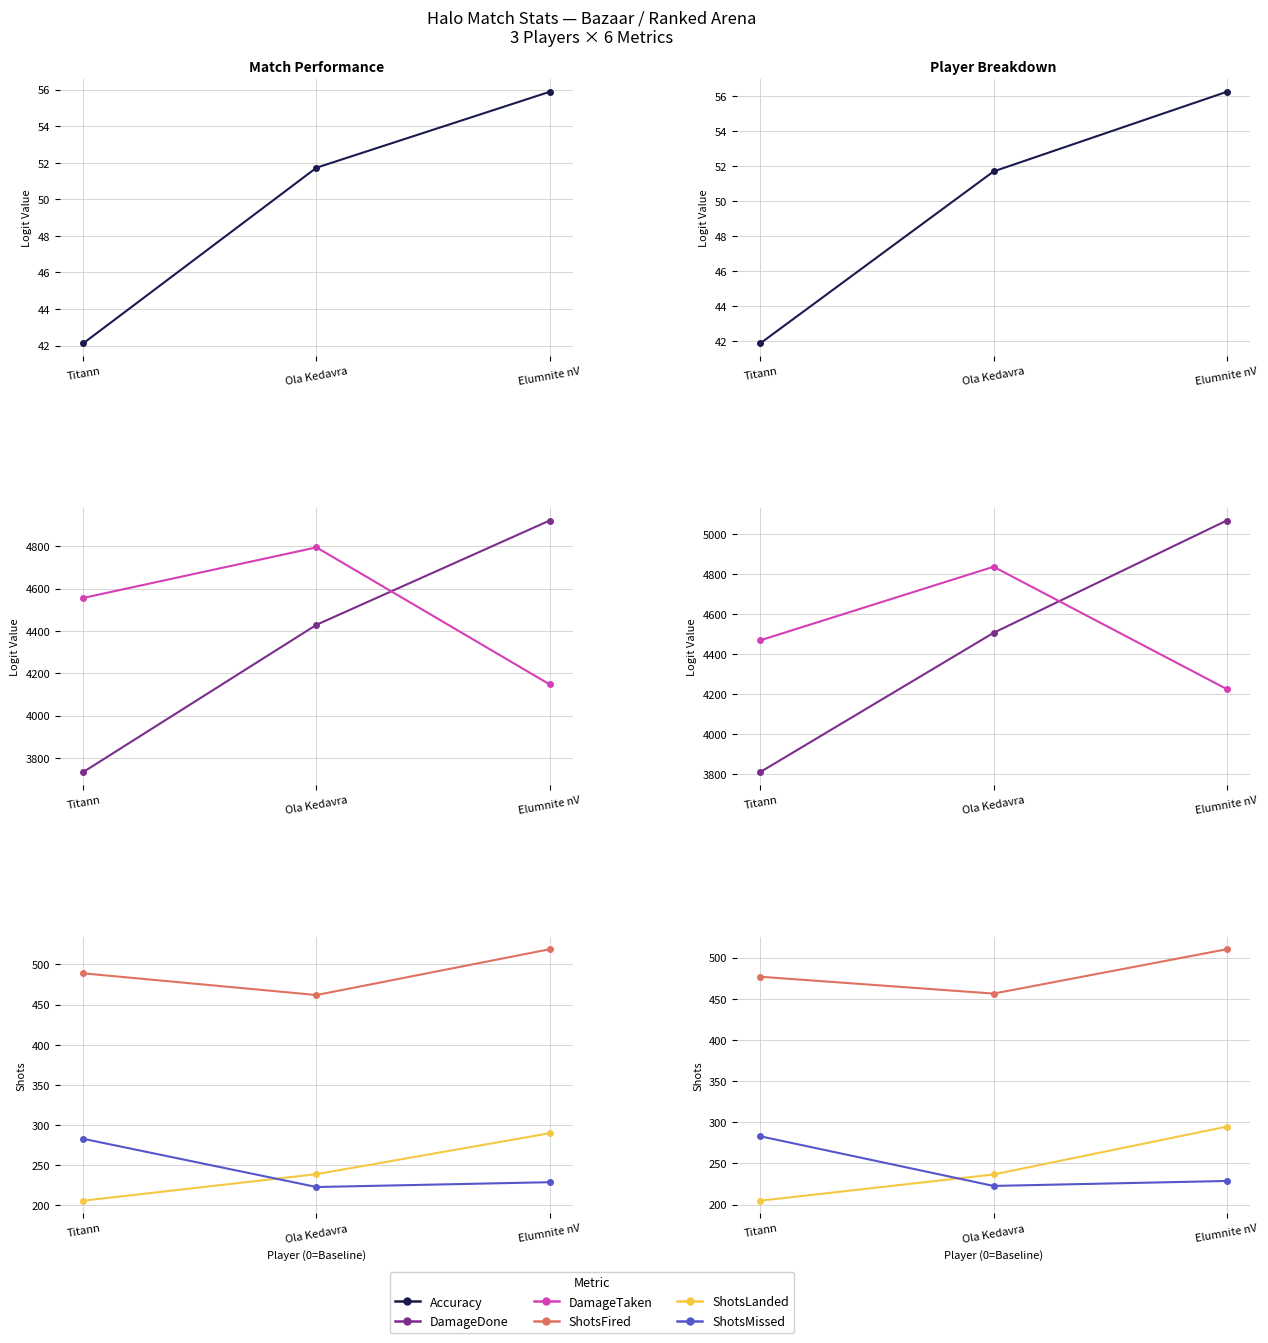

How many values in the DamageTaken series are below 4468?

1